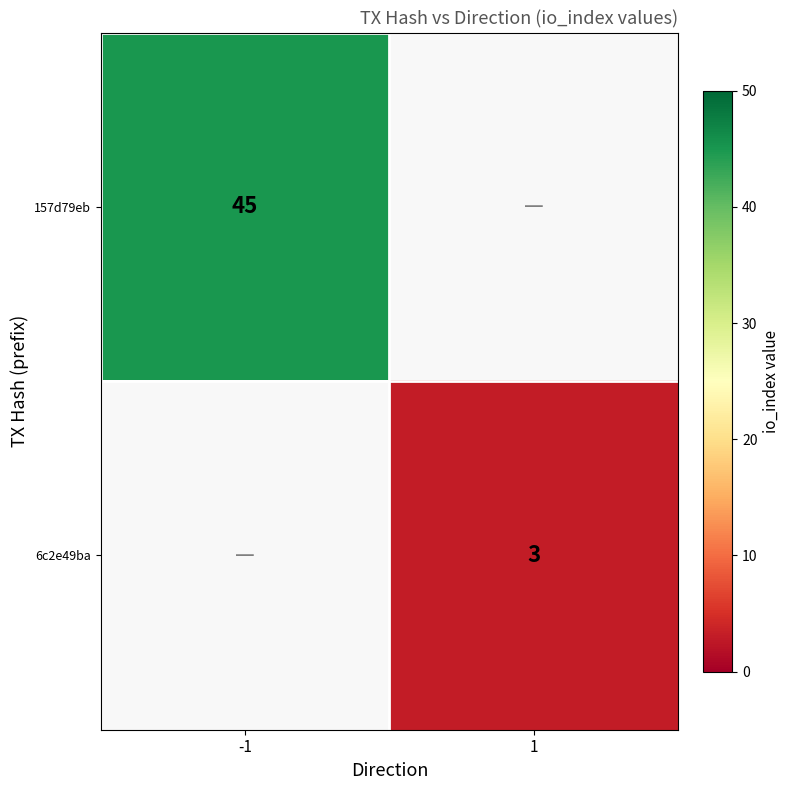

At which category does the chart reach its minimum across all series?

1